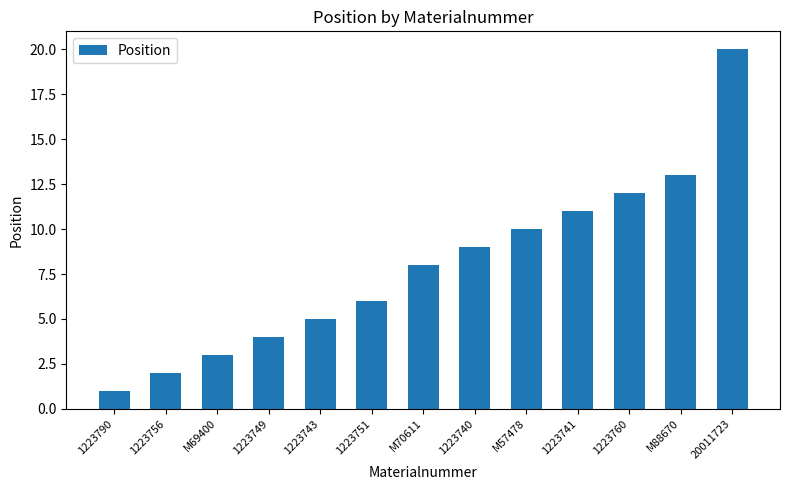

Read the value at 1223760.

12